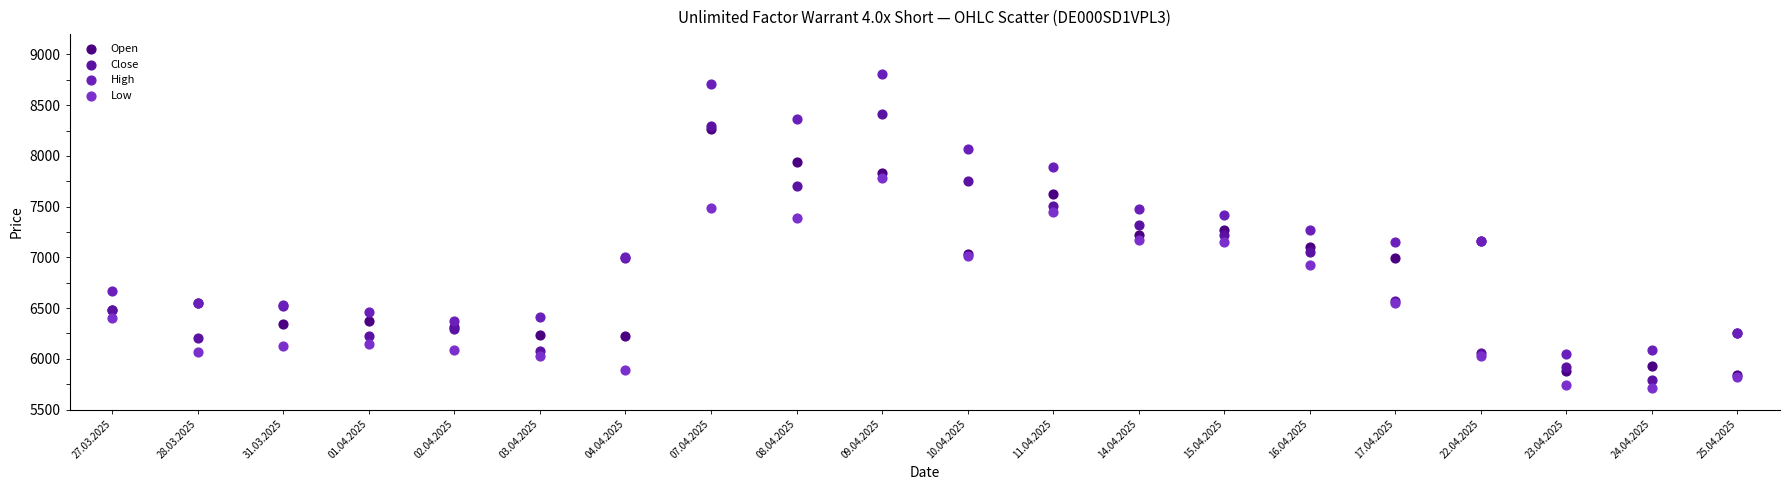

In the Low series, what Y value is closest to 6745?

6925